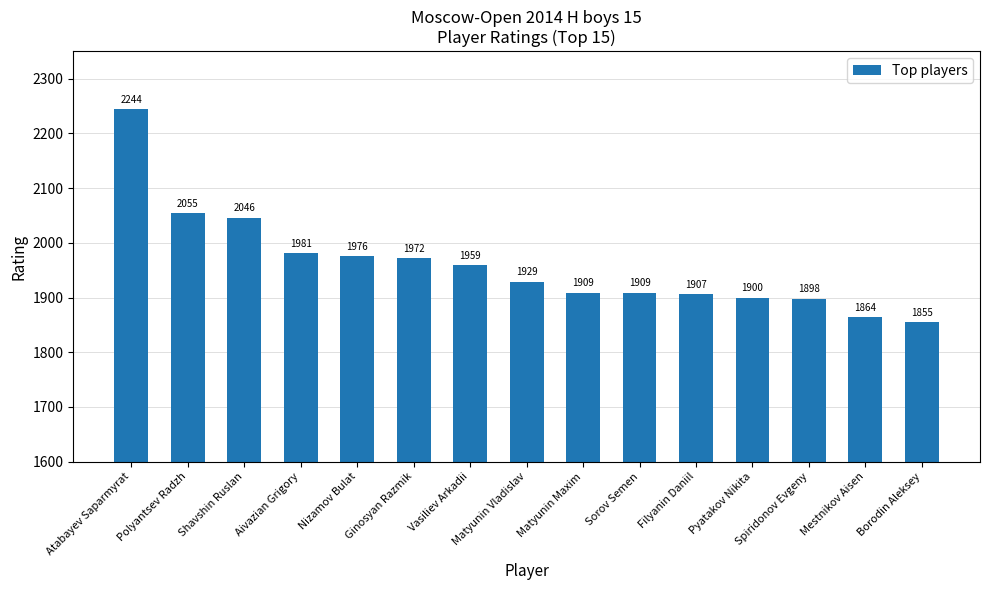

Approximately how many times larger is the value at Atabayev Saparmyrat compared to Sorov Semen?

1.2